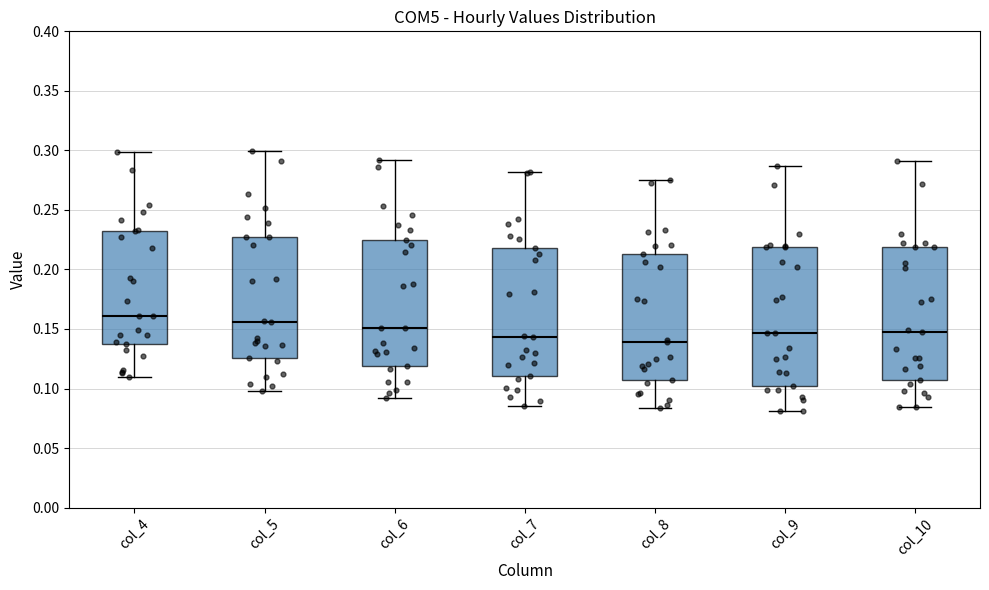

Which box is the tallest, from its lower edge to its upper edge?

col_9